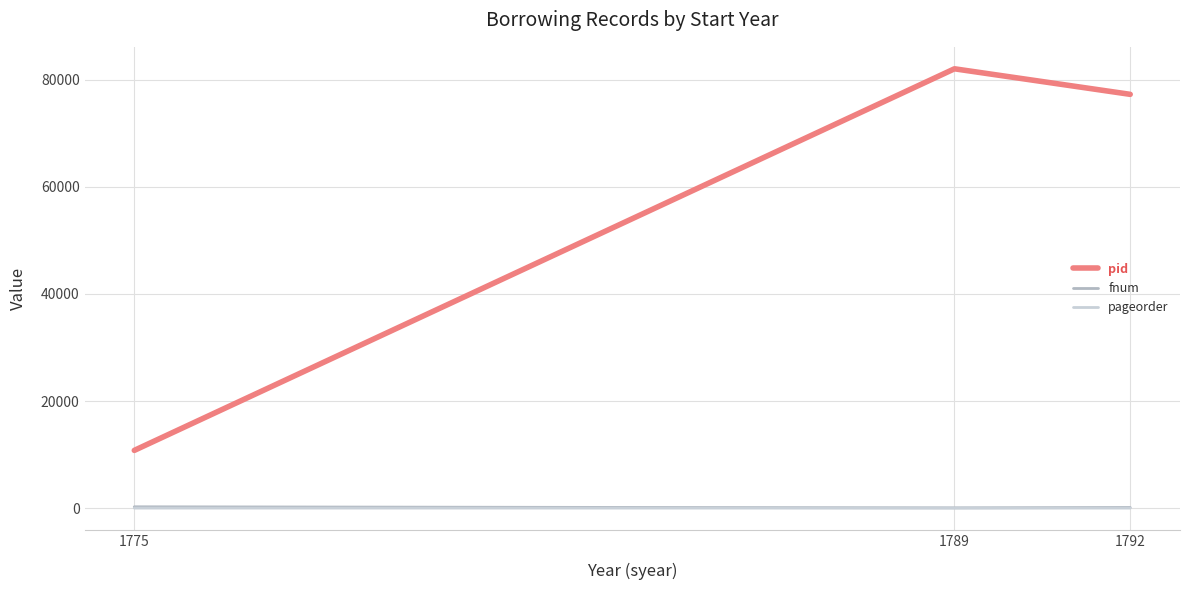

What is the average value of the pageorder series?

3.5